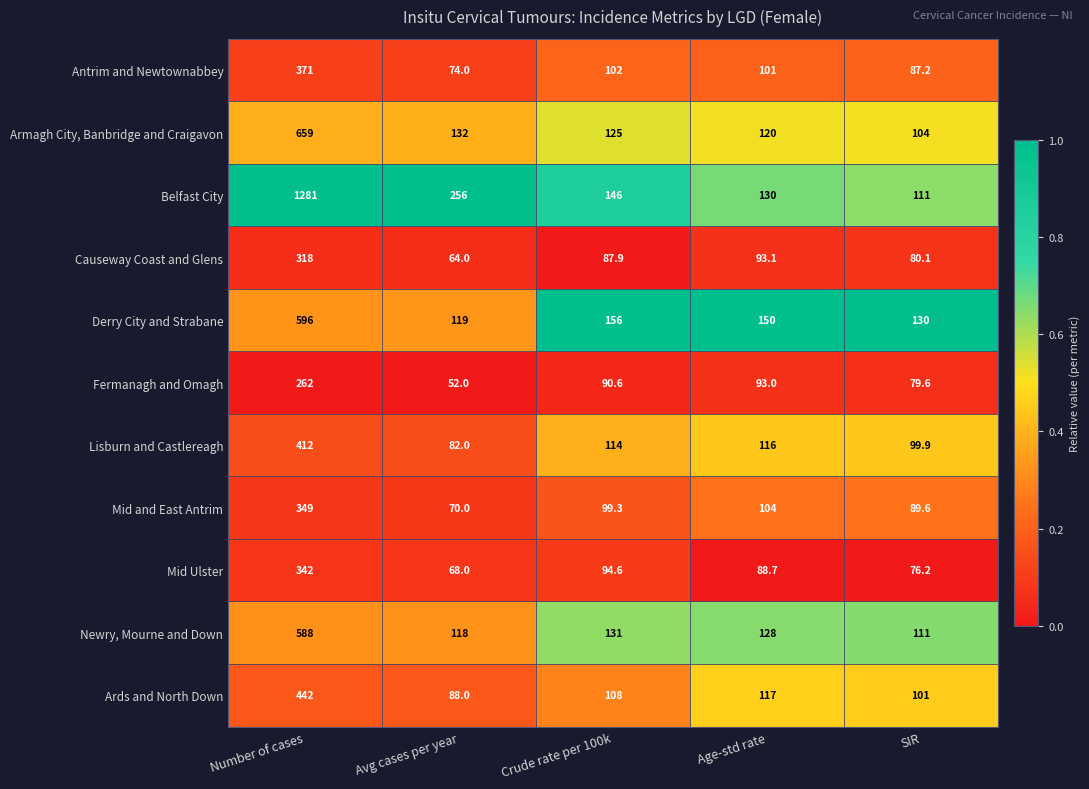

What is the total value across all series at Number of cases?

5620.0